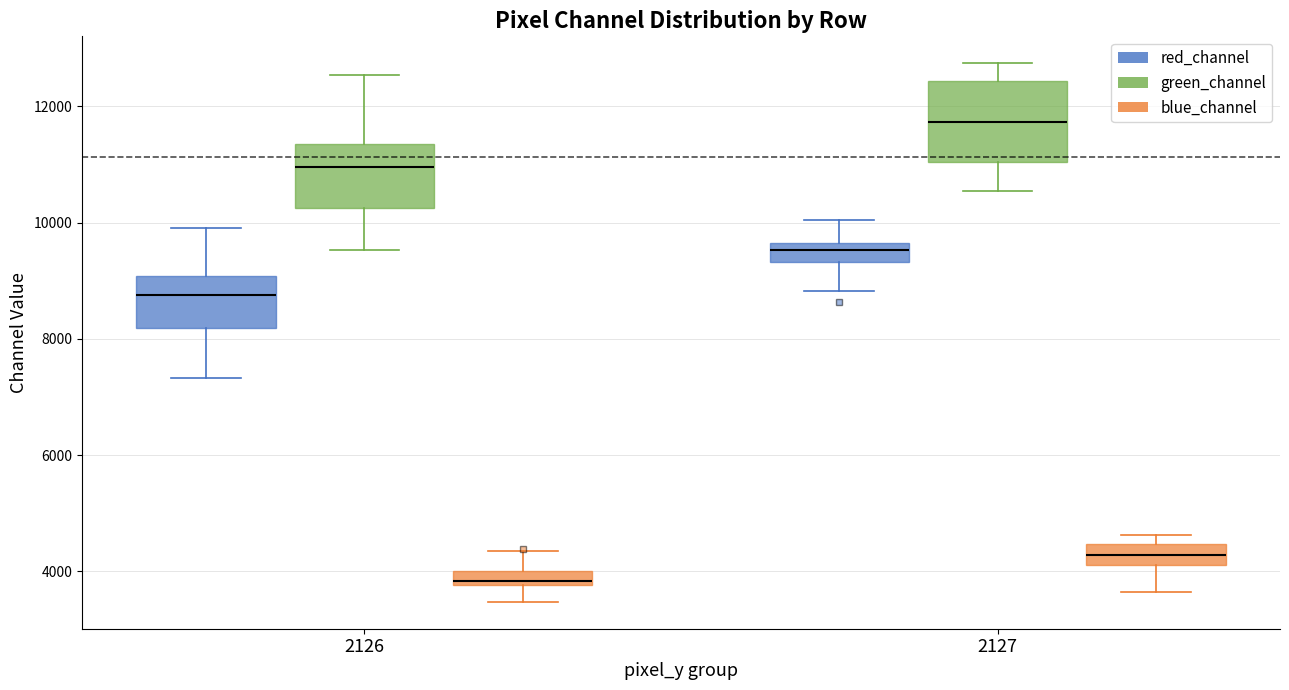

Where does the lower whisker of the box for 2127 (red_channel) end on the y-axis? The values are not printed on the chart, so give them approximately, as read against the axis.

8800